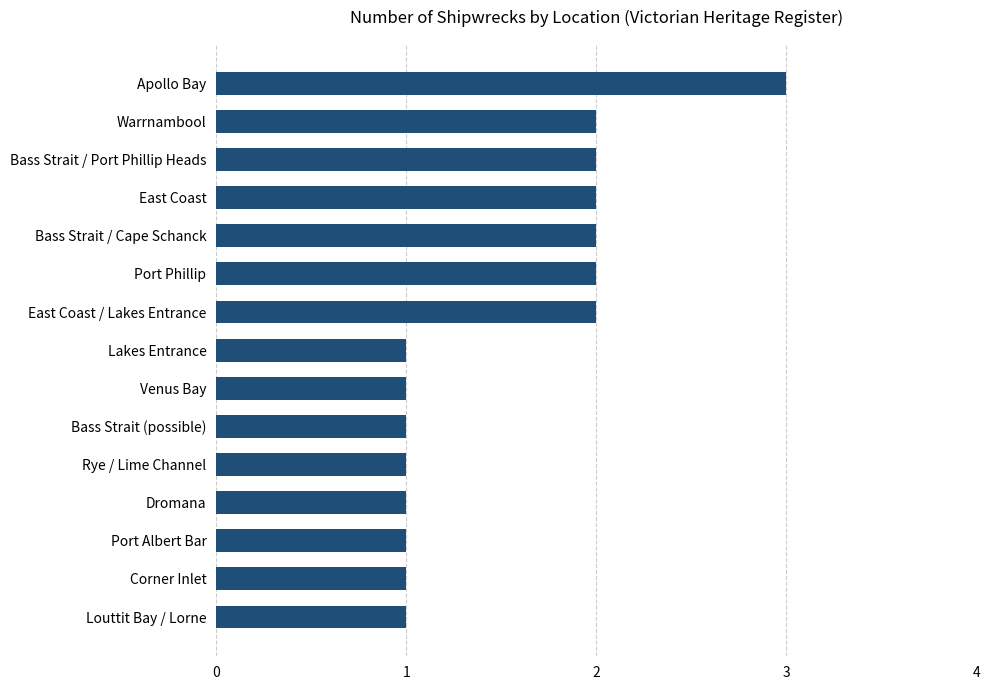

Count the number of categories in the chart.

15